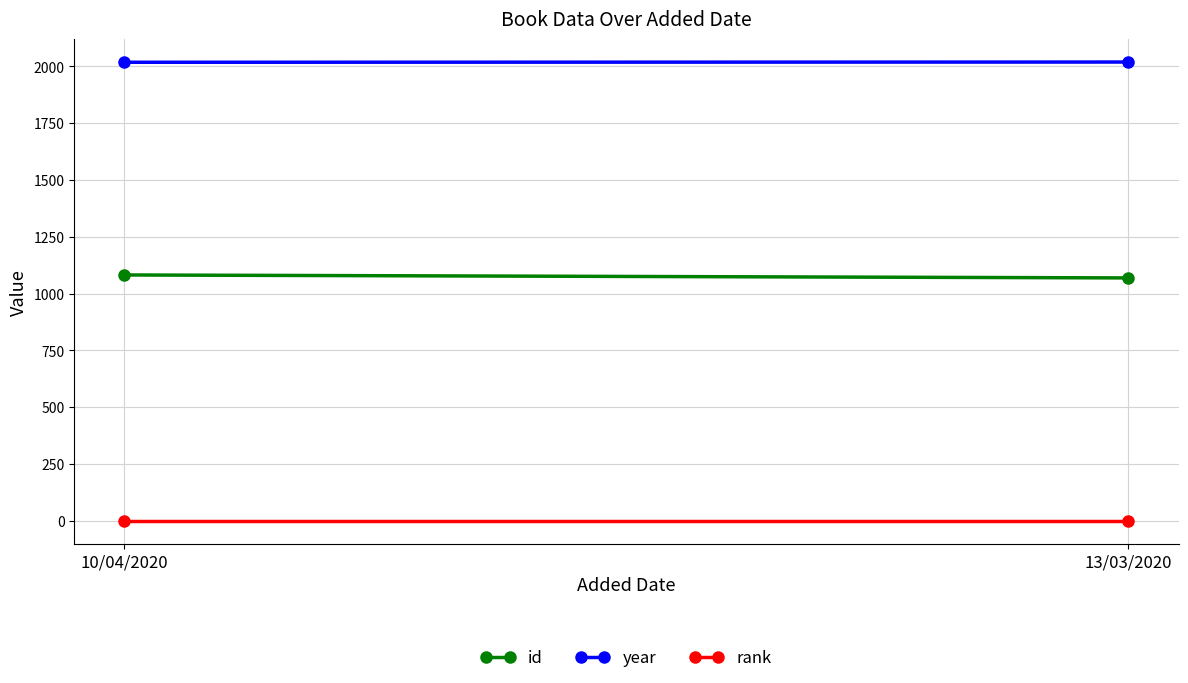

Reading left to right, extract all data points from this chart.

id: 1082	1069
year: 2018	2019
rank: 1	1